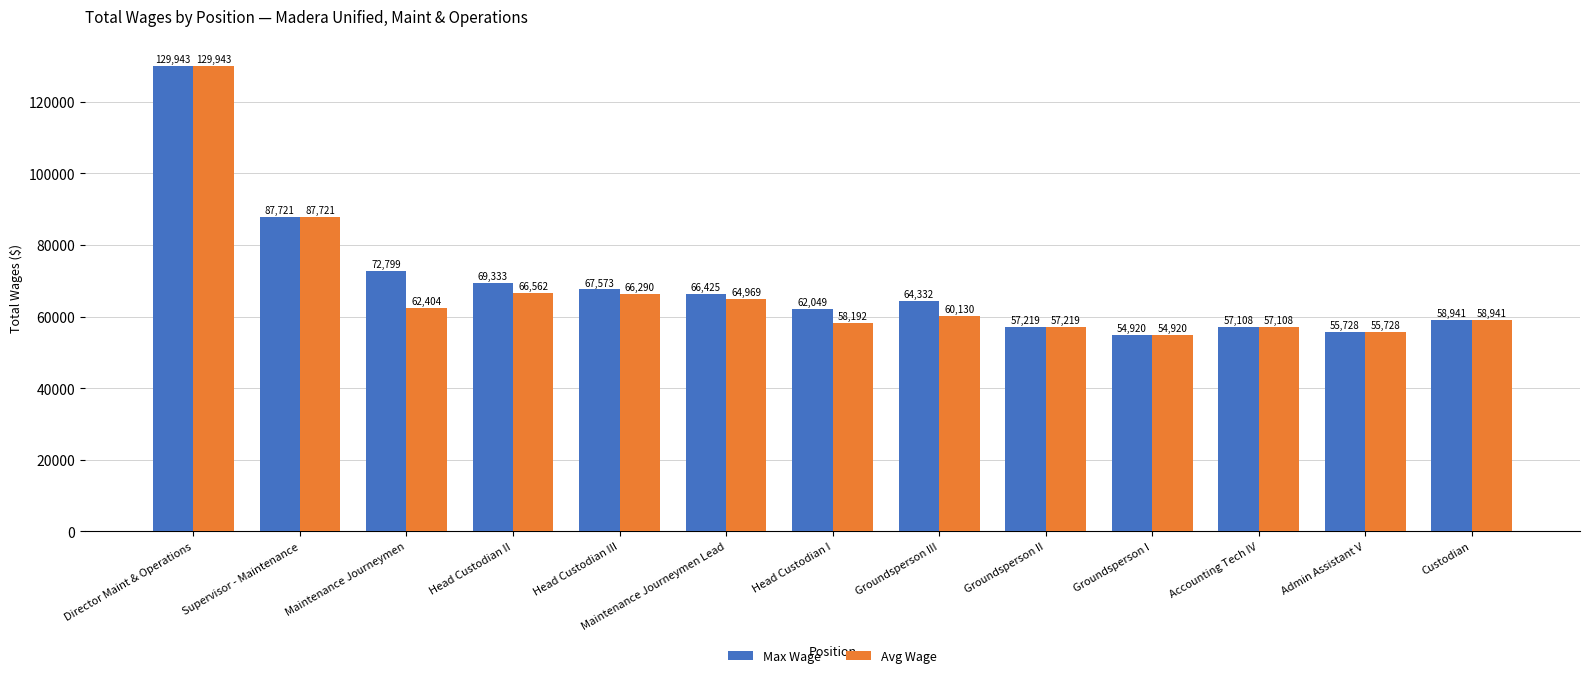

At how many categories does at least one series exceed 88526?

1